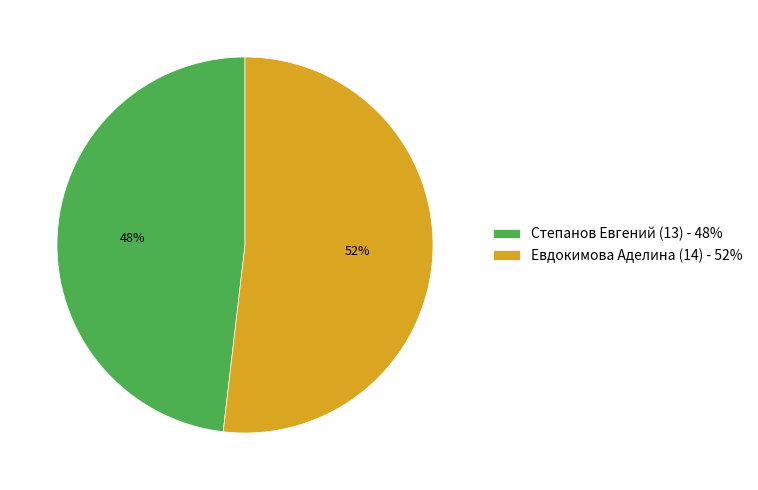

Does Евдокимова Аделина (14) represent more than half of the total?

Yes